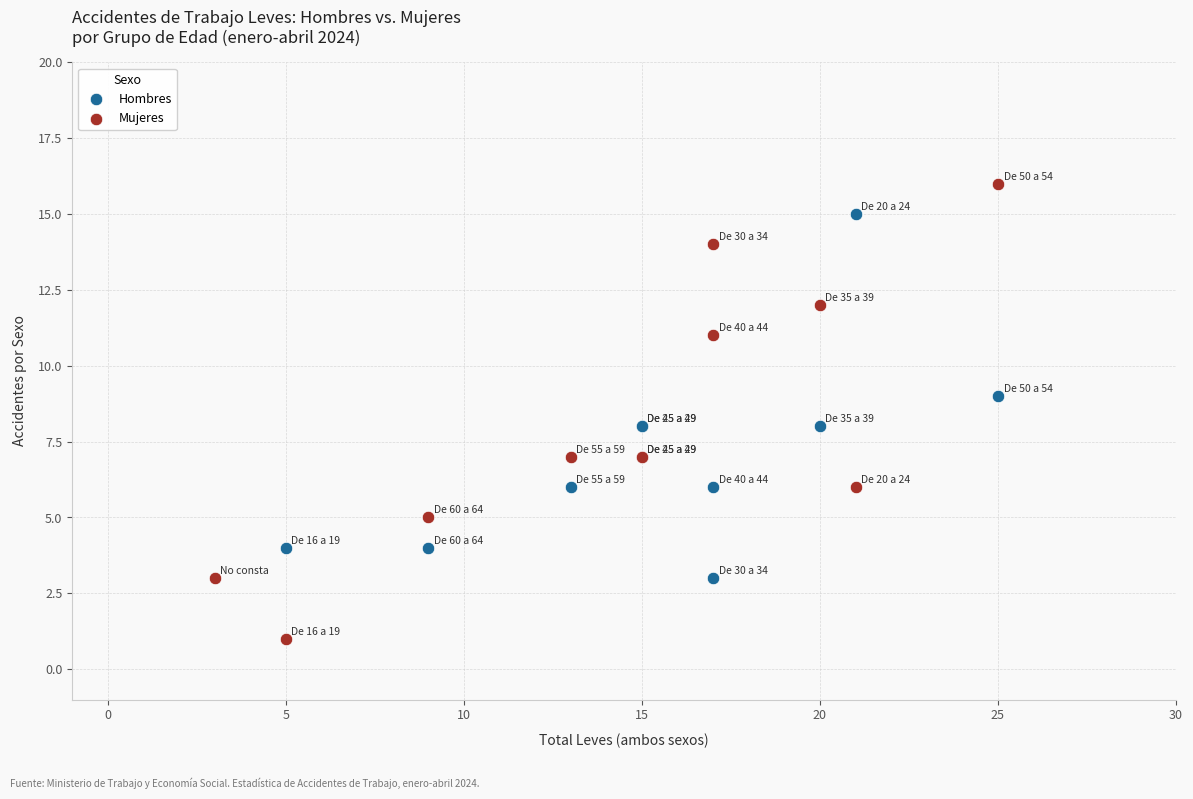

Which series has the widest spread of Y values?

Mujeres